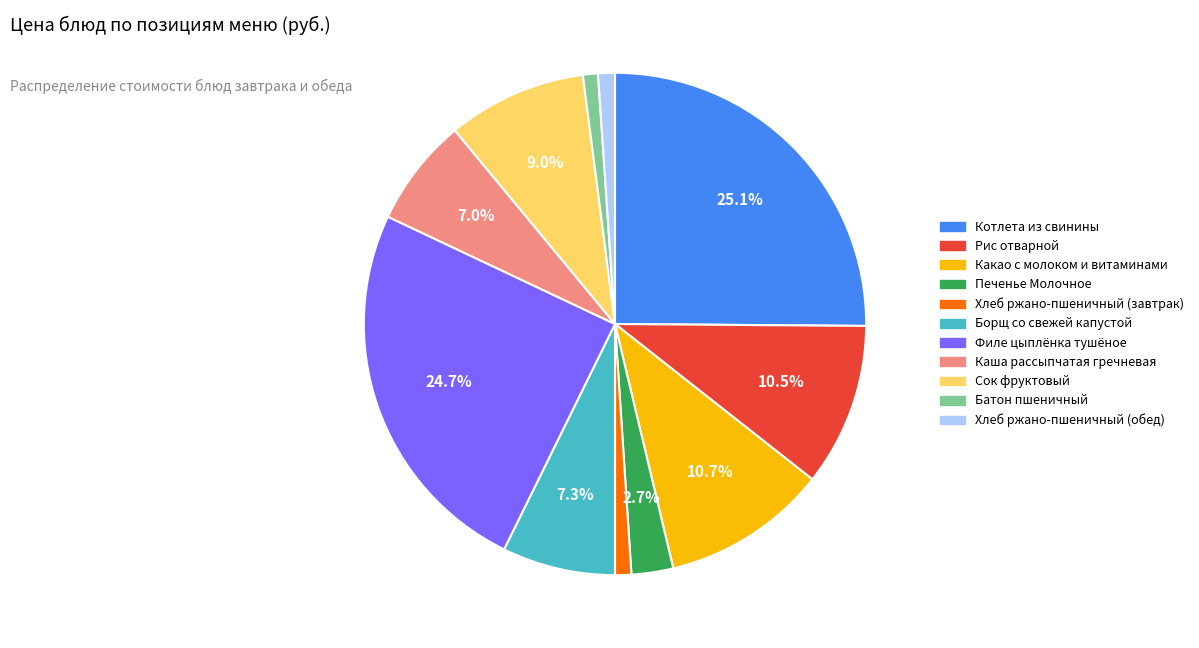

Is Котлета из свинины the majority of the pie?

No